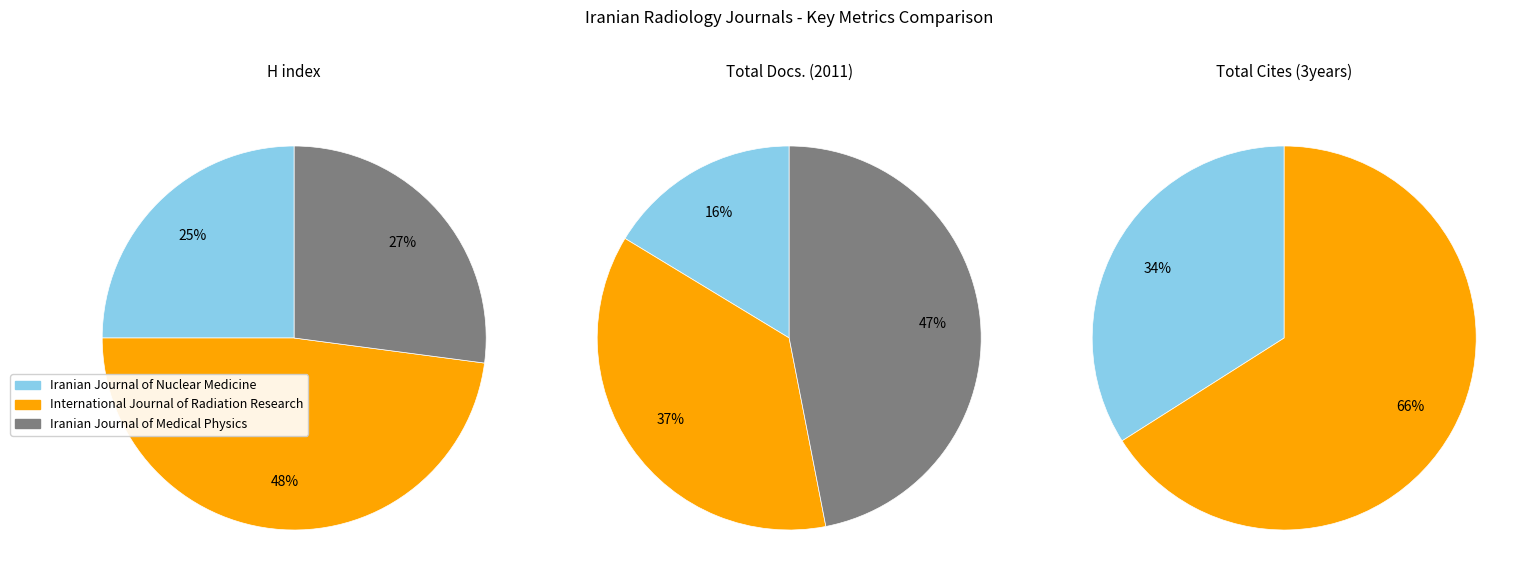

To the nearest percent, what is the average slice percentage?

33%